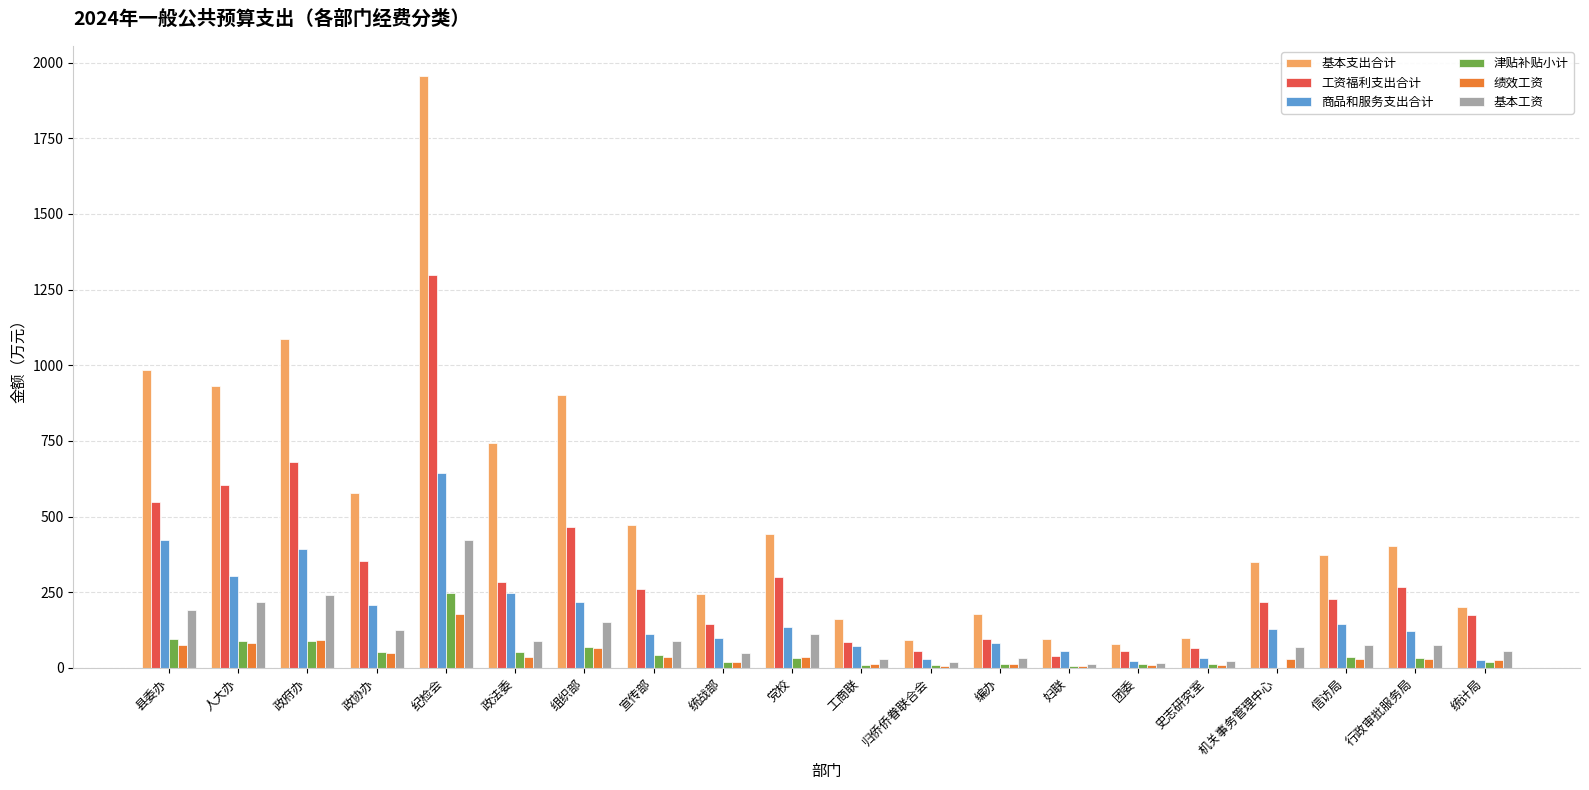

Is the value of 工资福利支出合计 at 人大办 greater than the value of 津贴补贴小计 at 组织部?

Yes